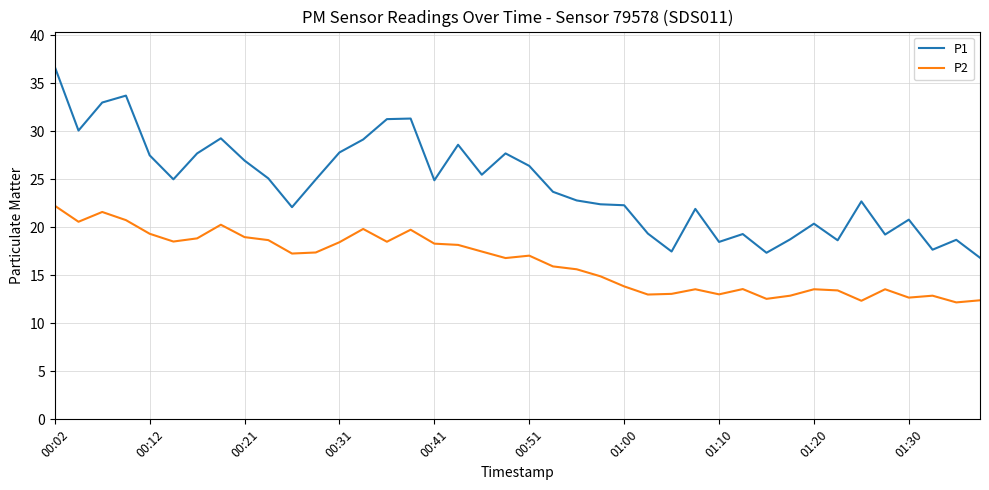

What is the difference between the maximum and minimum values in the P1 series?

19.9